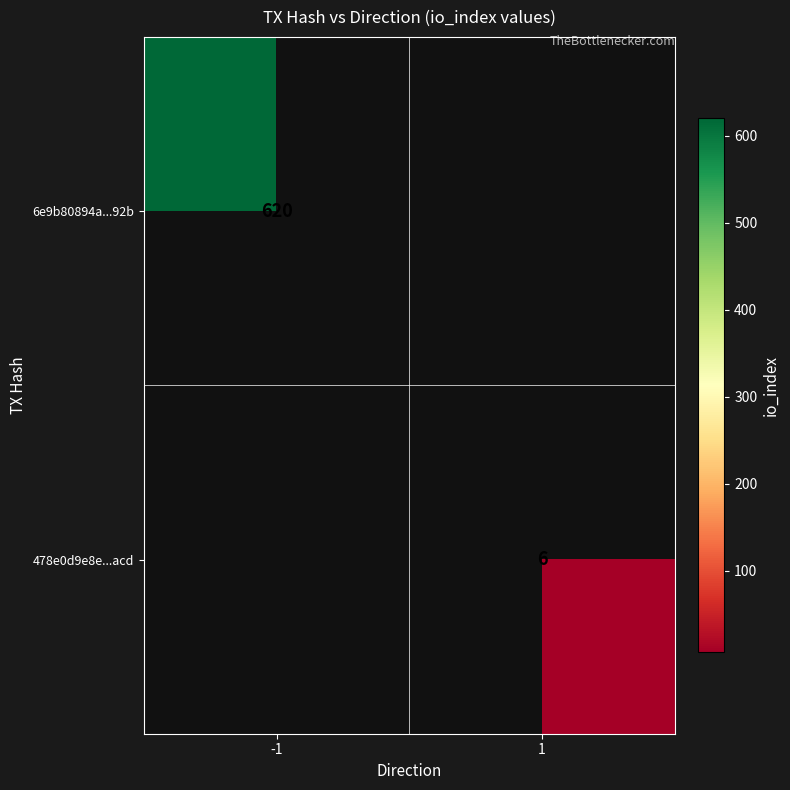

Is the value of 6e9b80894a...92b at -1 greater than the value of 478e0d9e8e...acd at 1?

Yes